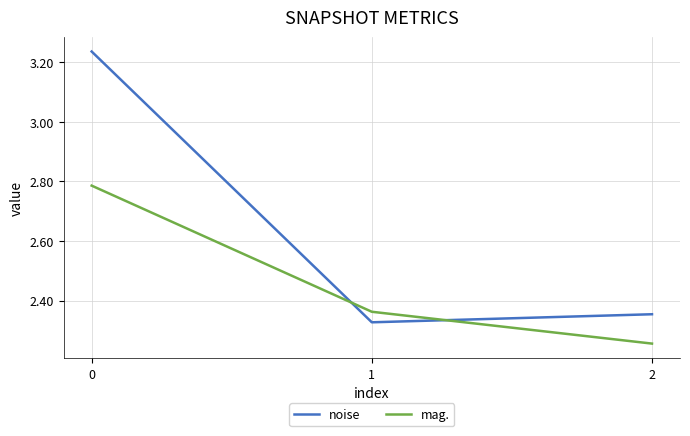

Count the noise values in the range 2 to 3.

2